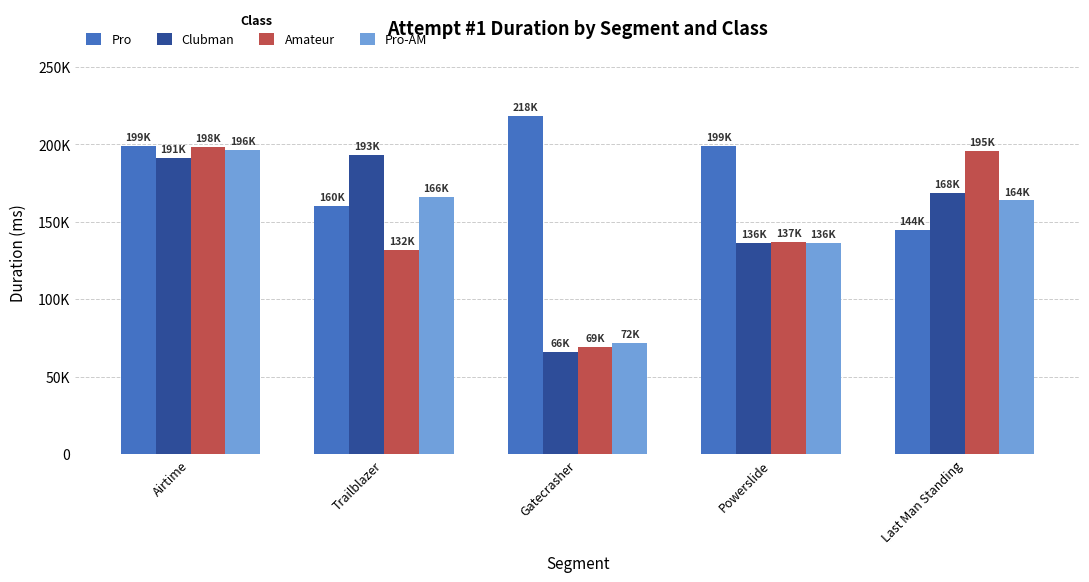

The Pro-AM series shows 56174 at Powerslide. True or false?

False